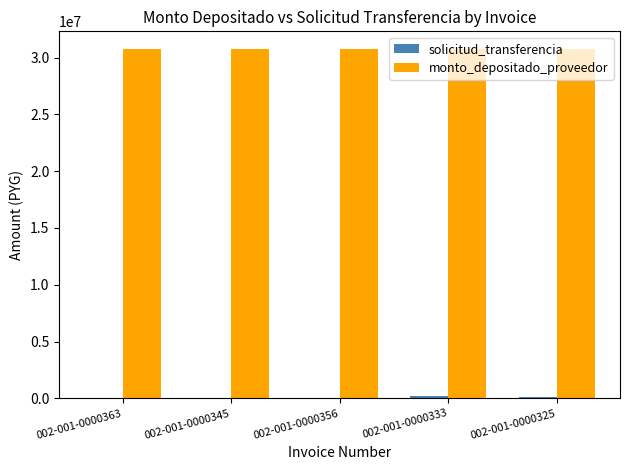

Are the bars horizontal?

No